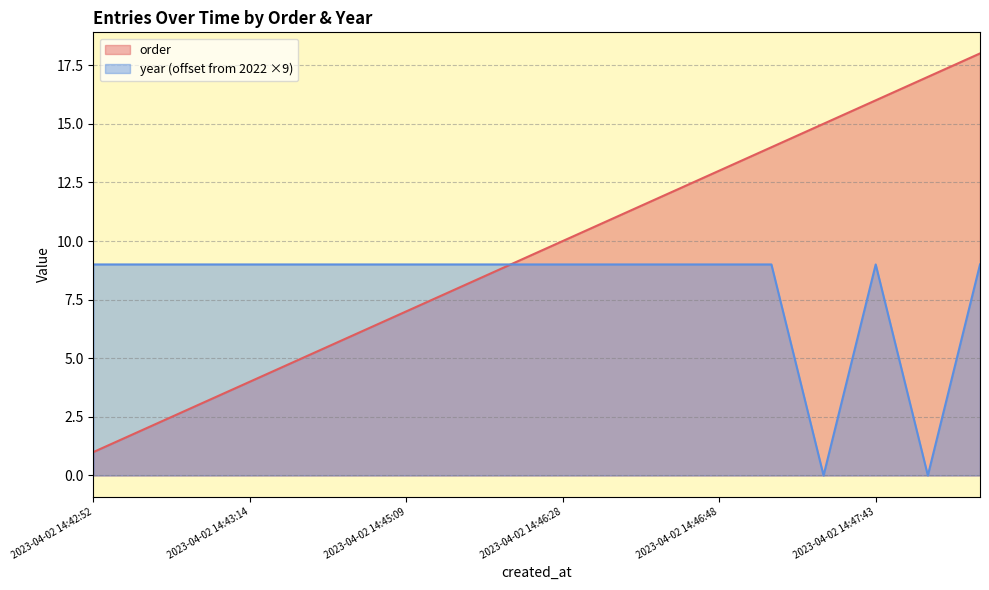

How many interior local peaks does the year series have?

1